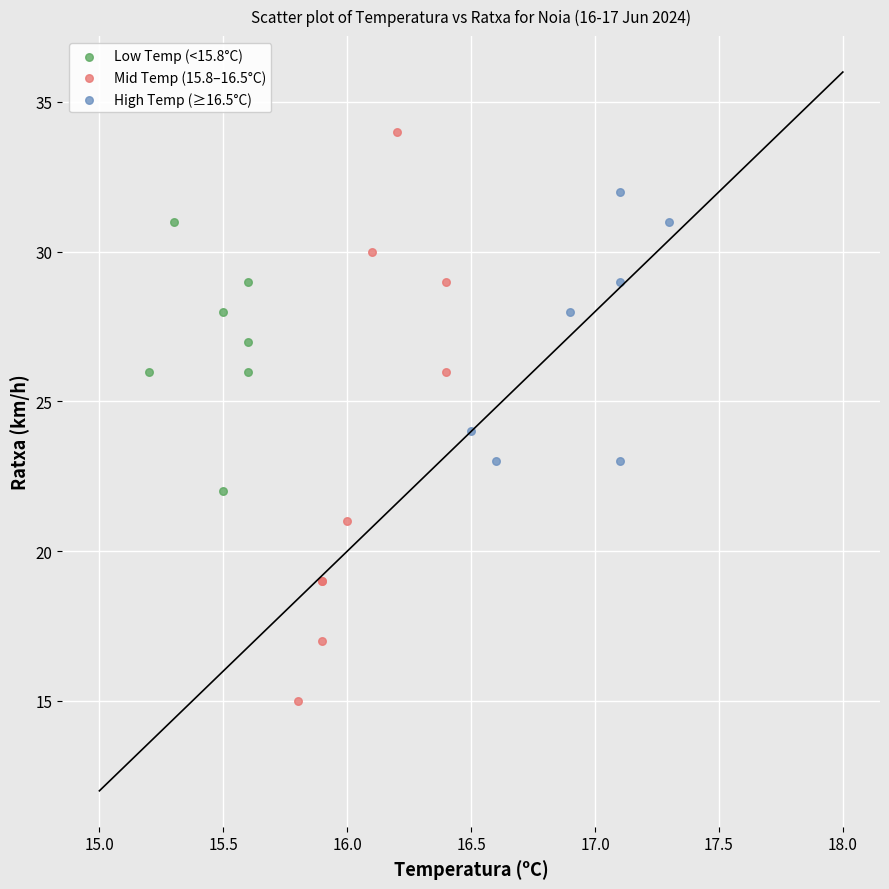

Which series reaches the maximum Y coordinate?

Mid Temp (15.8–16.5°C)